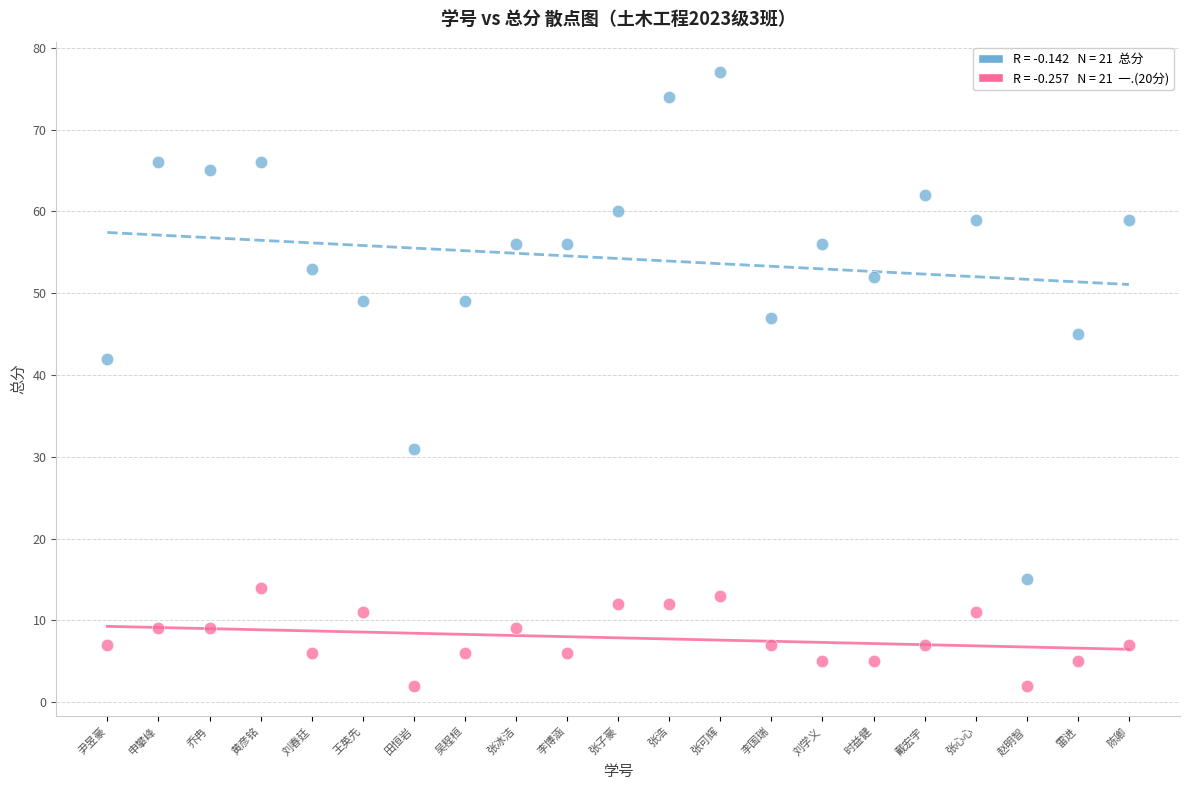

Across all series, what Y value is closest to 39?

42